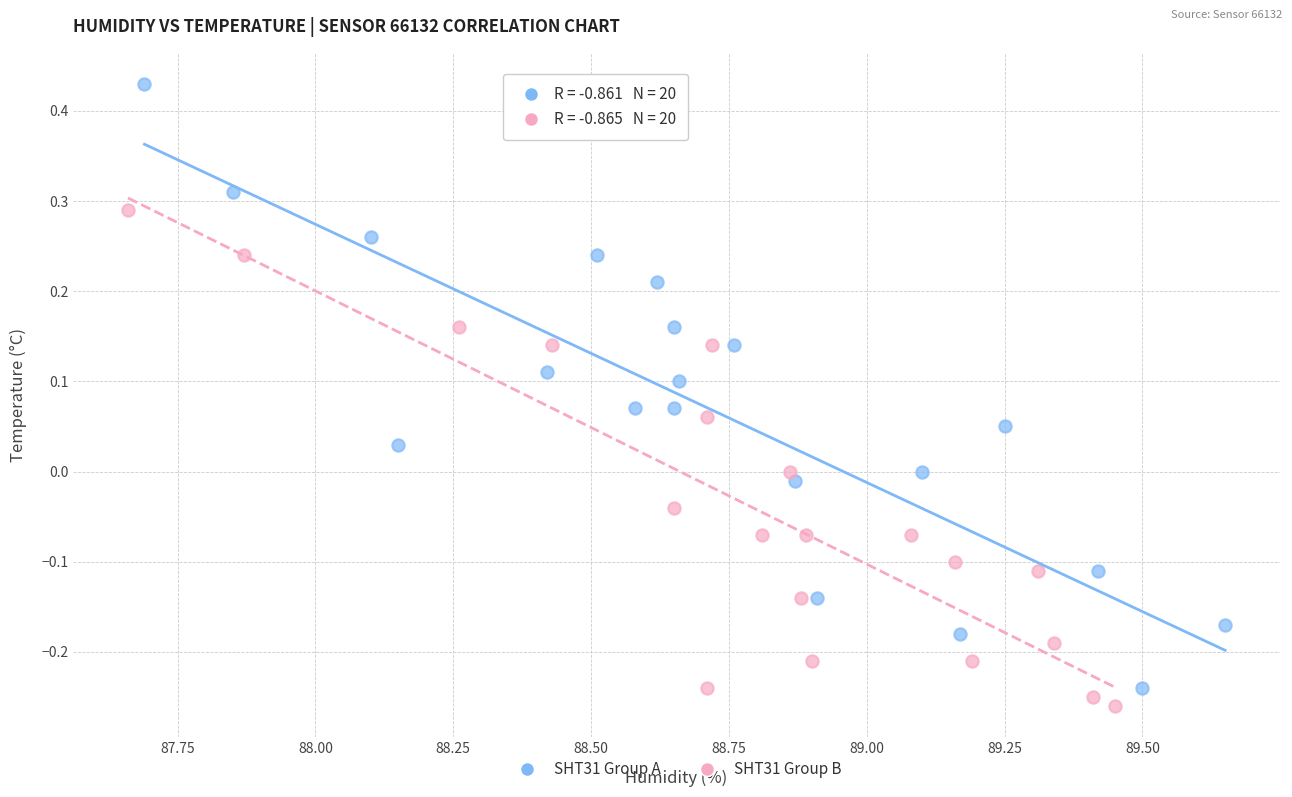

Which series has the widest spread of Y values?

SHT31 Group A